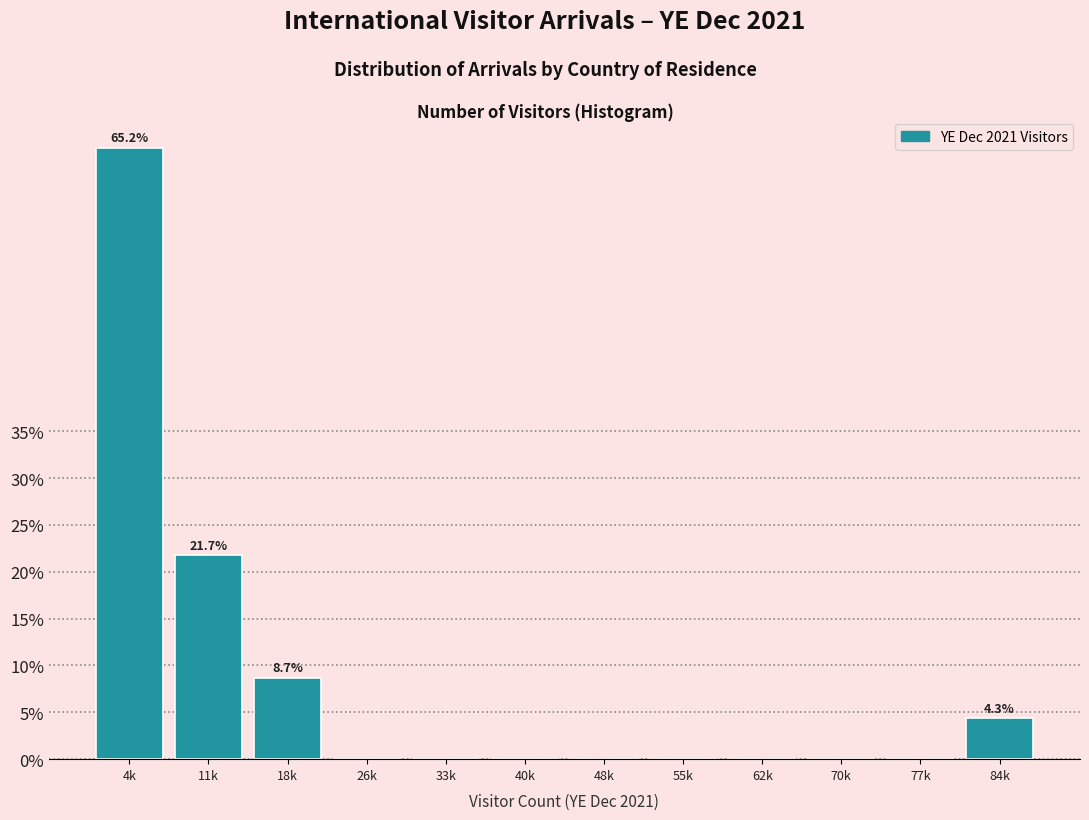

Reading left to right, list all the values displayed in this chart.

4k=65.2	11k=21.7	18k=8.7	26k=0.0	33k=0.0	40k=0.0	48k=0.0	55k=0.0	62k=0.0	70k=0.0	77k=0.0	84k=4.3